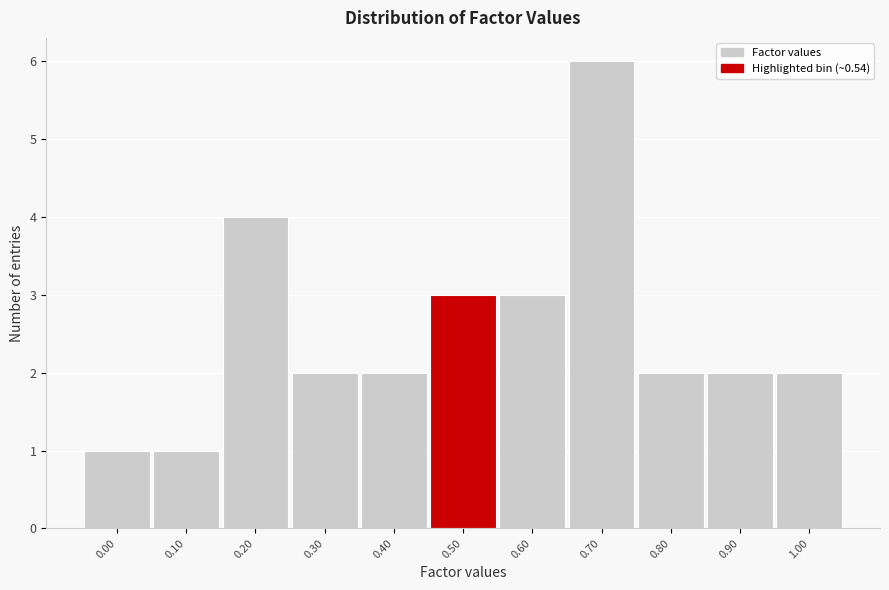

Reading left to right, transcribe all the data shown in this chart.

0.00=1	0.10=1	0.20=4	0.30=2	0.40=2	0.50=3	0.60=3	0.70=6	0.80=2	0.90=2	1.00=2